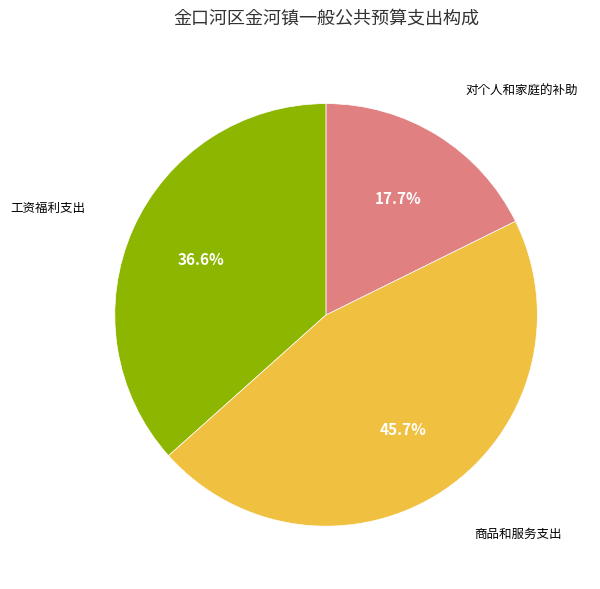

Is there any slice that represents more than half of the pie?

No